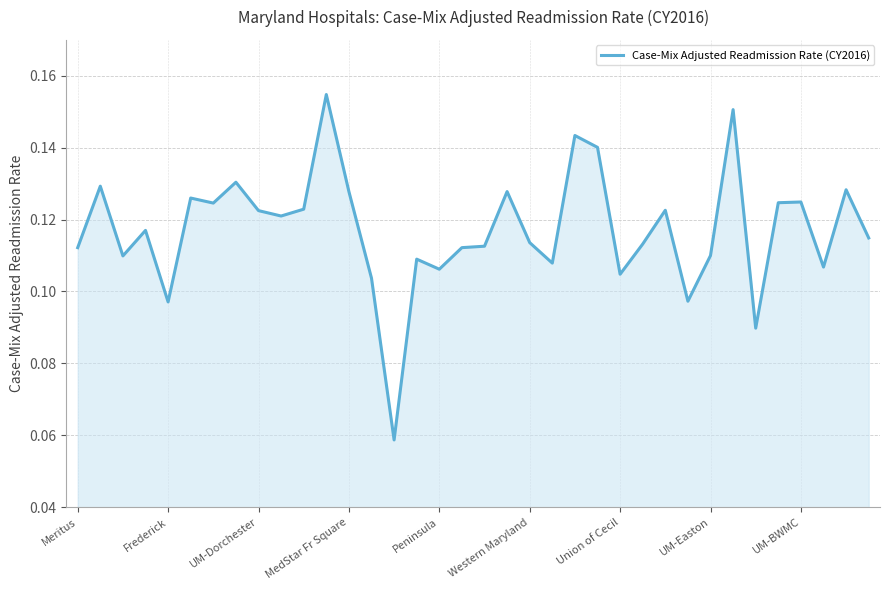

Which has a higher value, Union of Cecil or Meritus?

Meritus